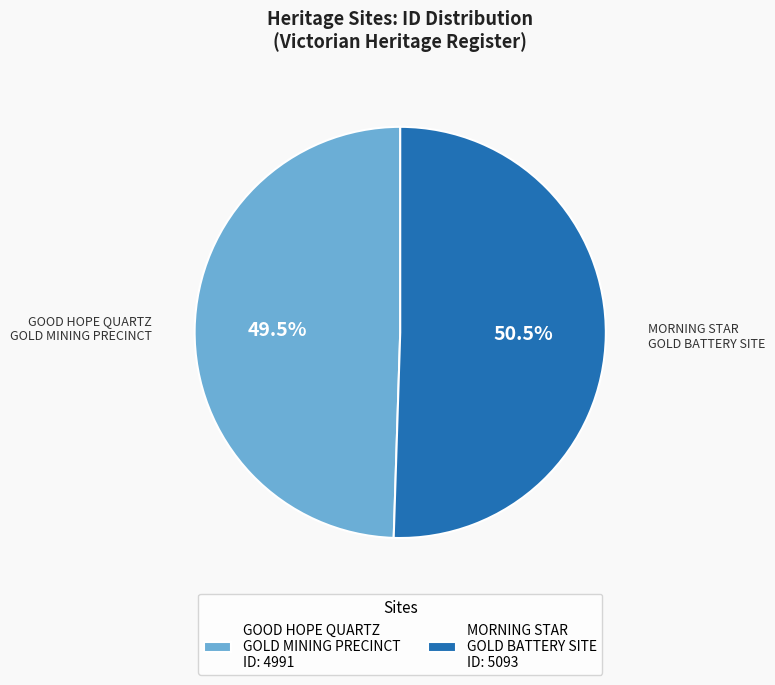

Is MORNING STAR GOLD BATTERY SITE the majority of the pie?

Yes